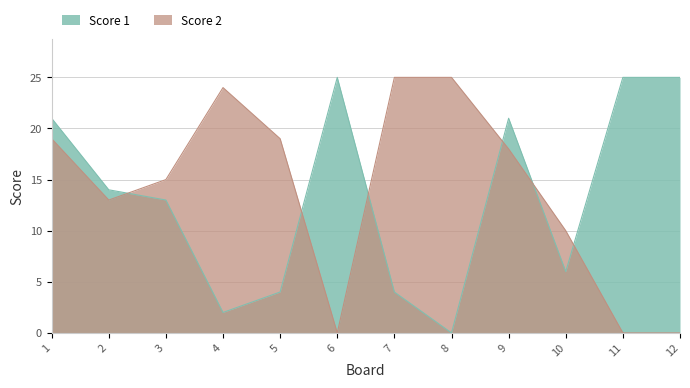

Does the chart have visible grid lines?

Yes